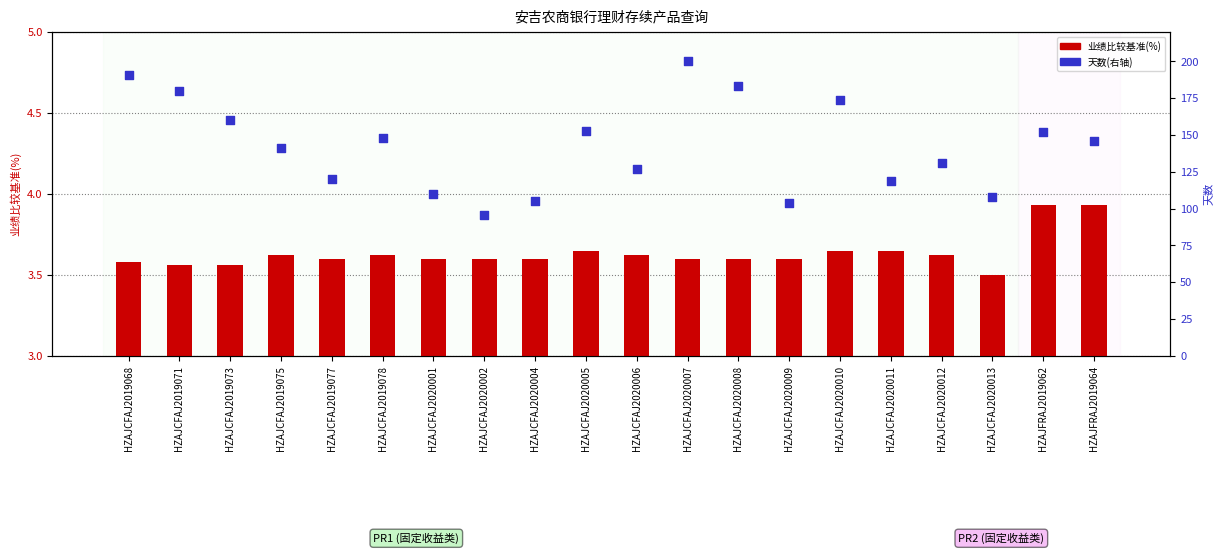

Which series reaches the minimum Y coordinate?

业绩比较基准(%)